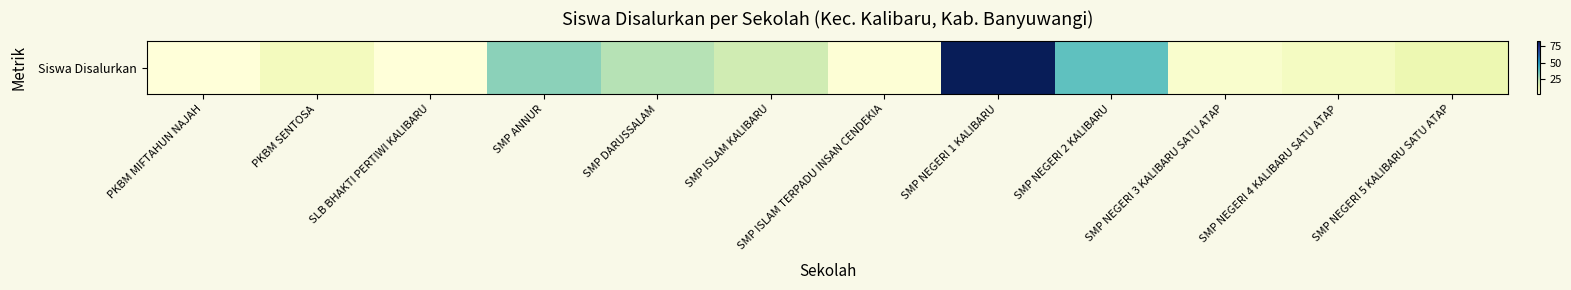

At which label does the data first exceed 11?

SMP ANNUR